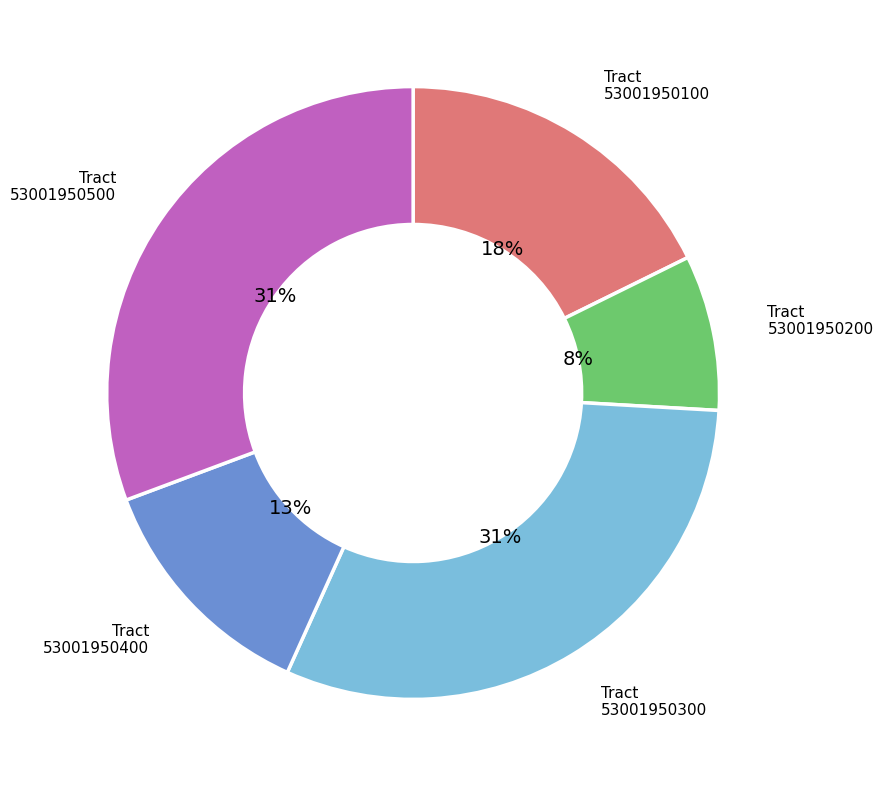

Is there any slice that represents more than half of the pie?

No